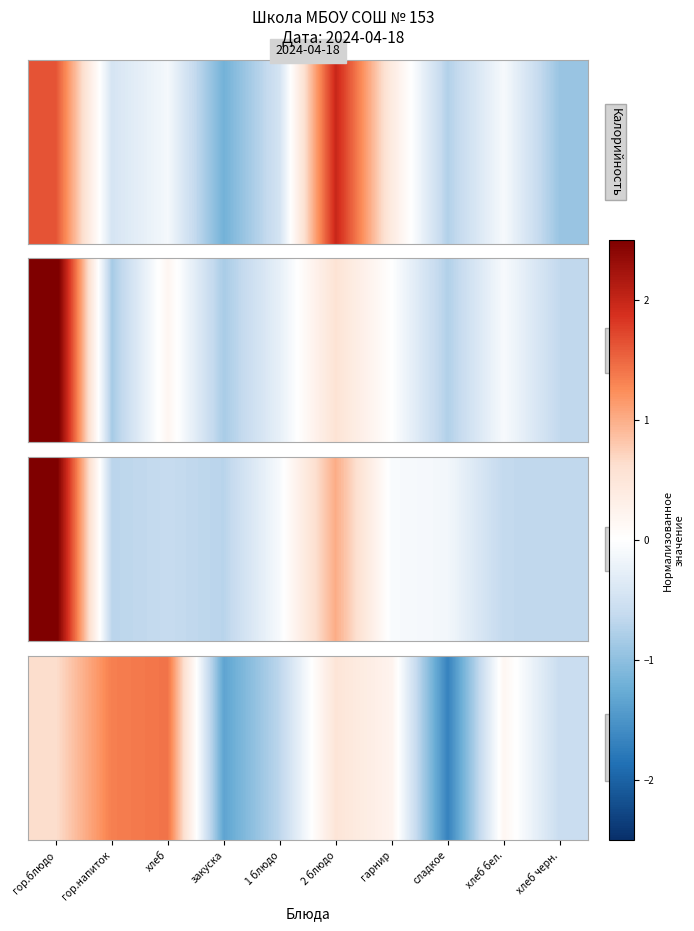

The chart shows a value of 0.6 at гор.блюдо. True or false?

True